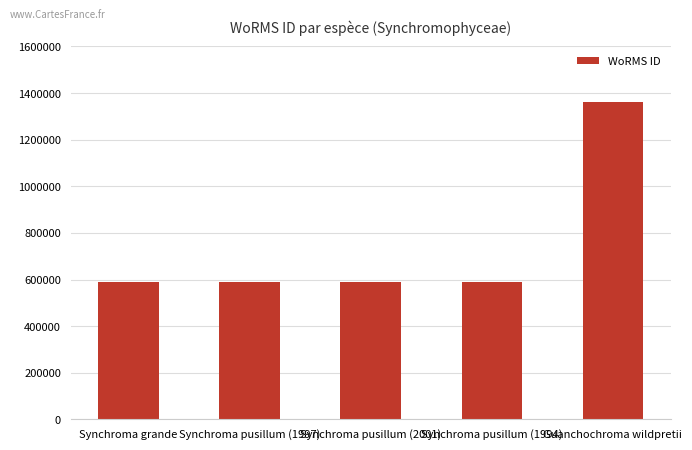

Approximately how many times larger is the value at Synchroma pusillum (1997) compared to Guanchochroma wildpretii?

0.4